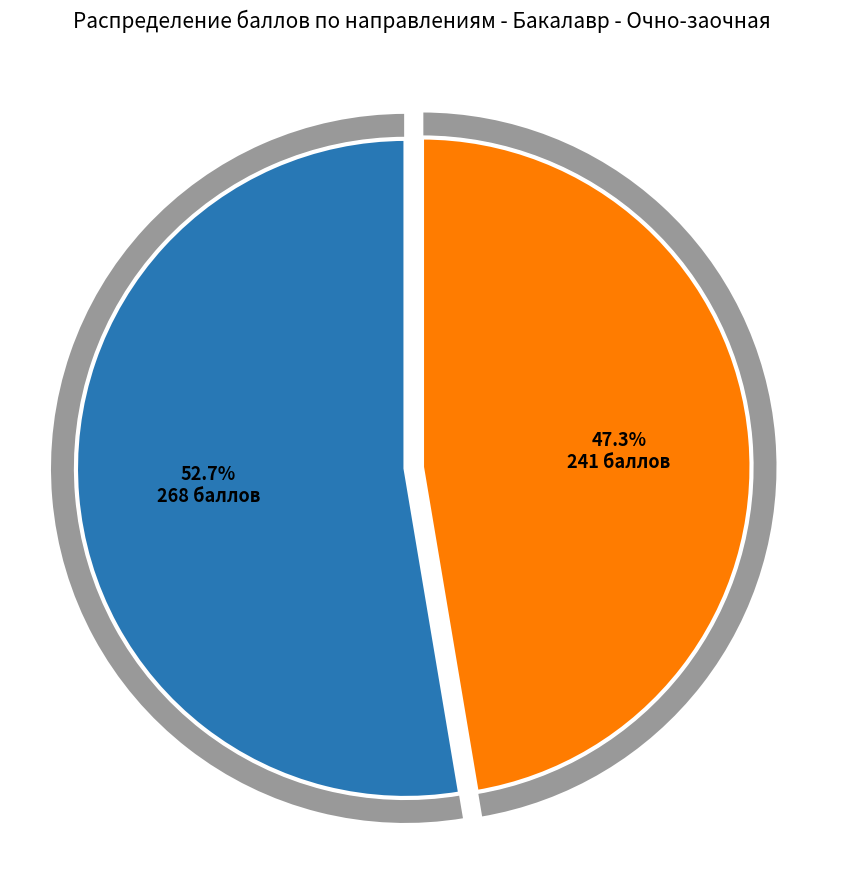

To the nearest percent, what is the difference between the largest and smallest slice percentages?

5%